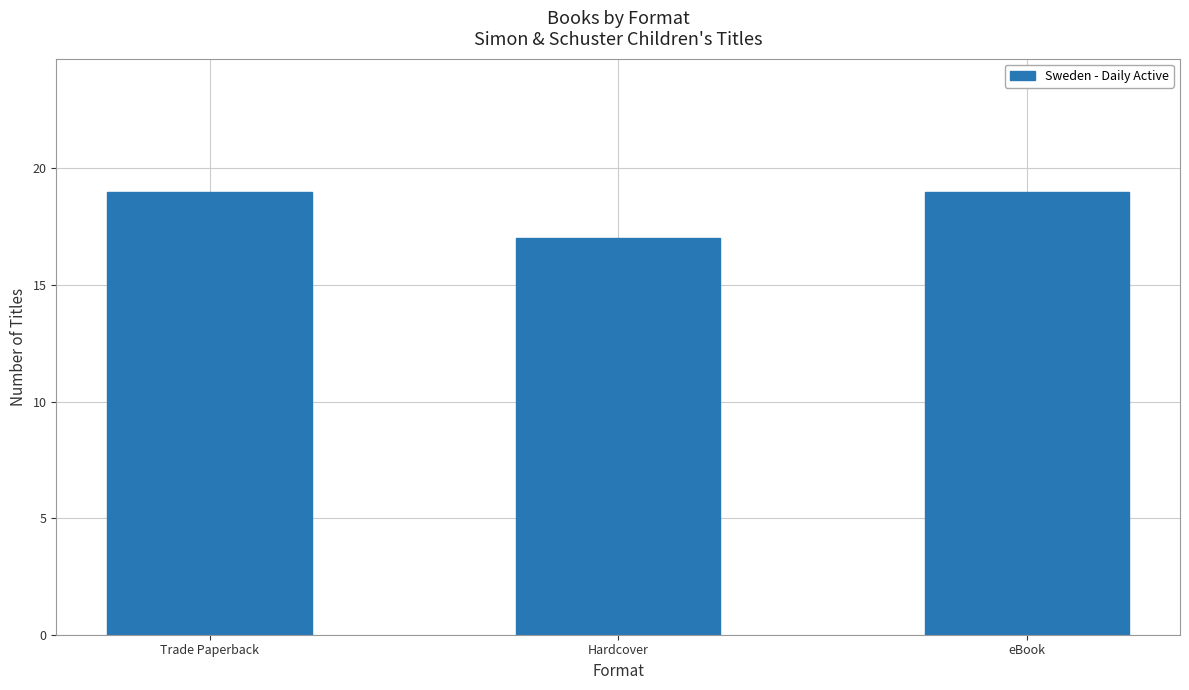

What is the smallest value displayed?

17